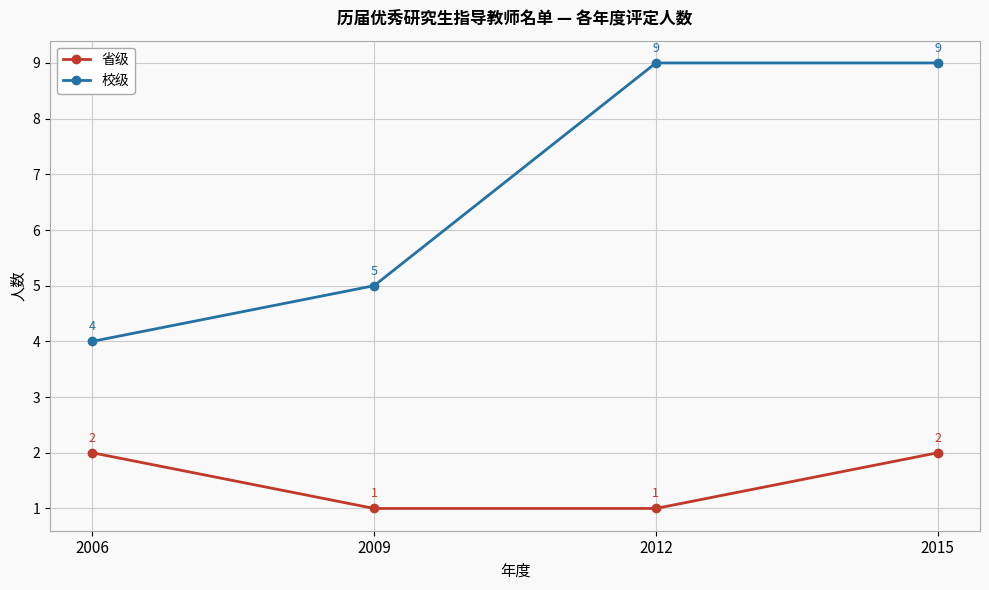

What value does the 校级 series have at 2012?

9